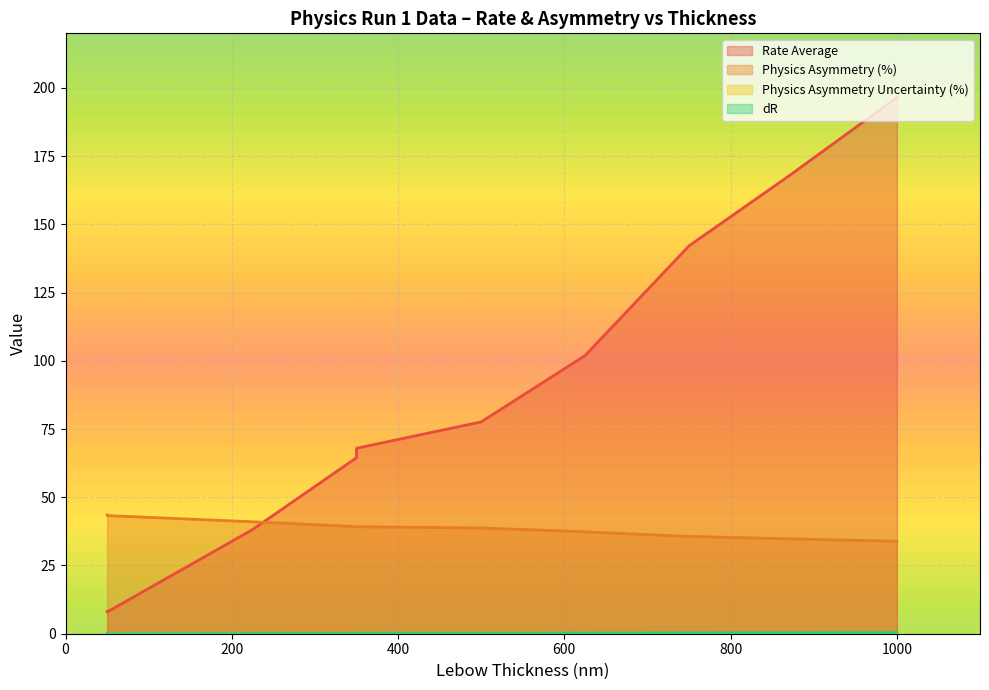

The value of Rate Average at 50 is 3.8. True or false?

False